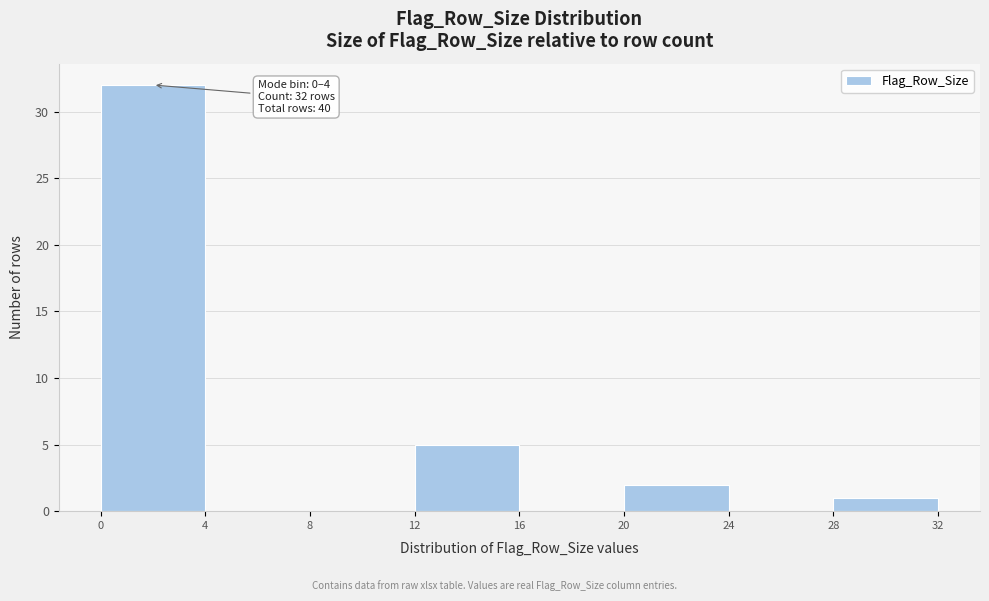

Which range on the x-axis has the tallest bar?

0 to 4